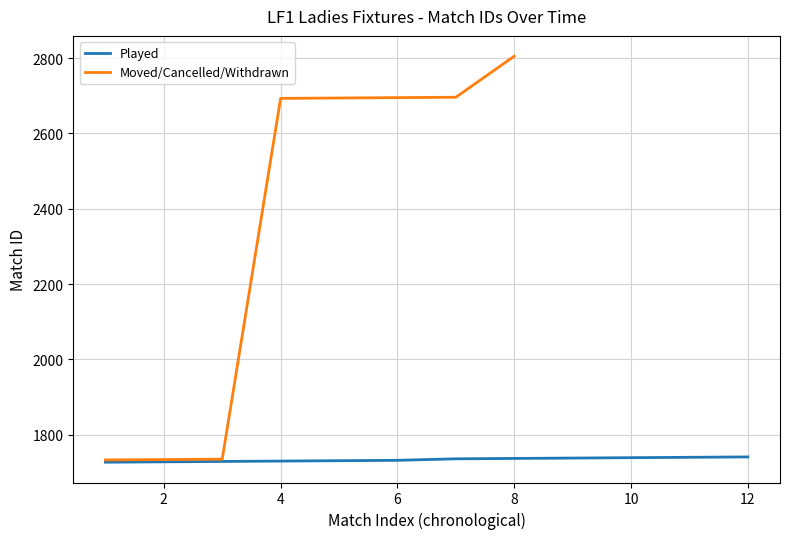

The value of Moved/Cancelled/Withdrawn at 6 is 2695. True or false?

True